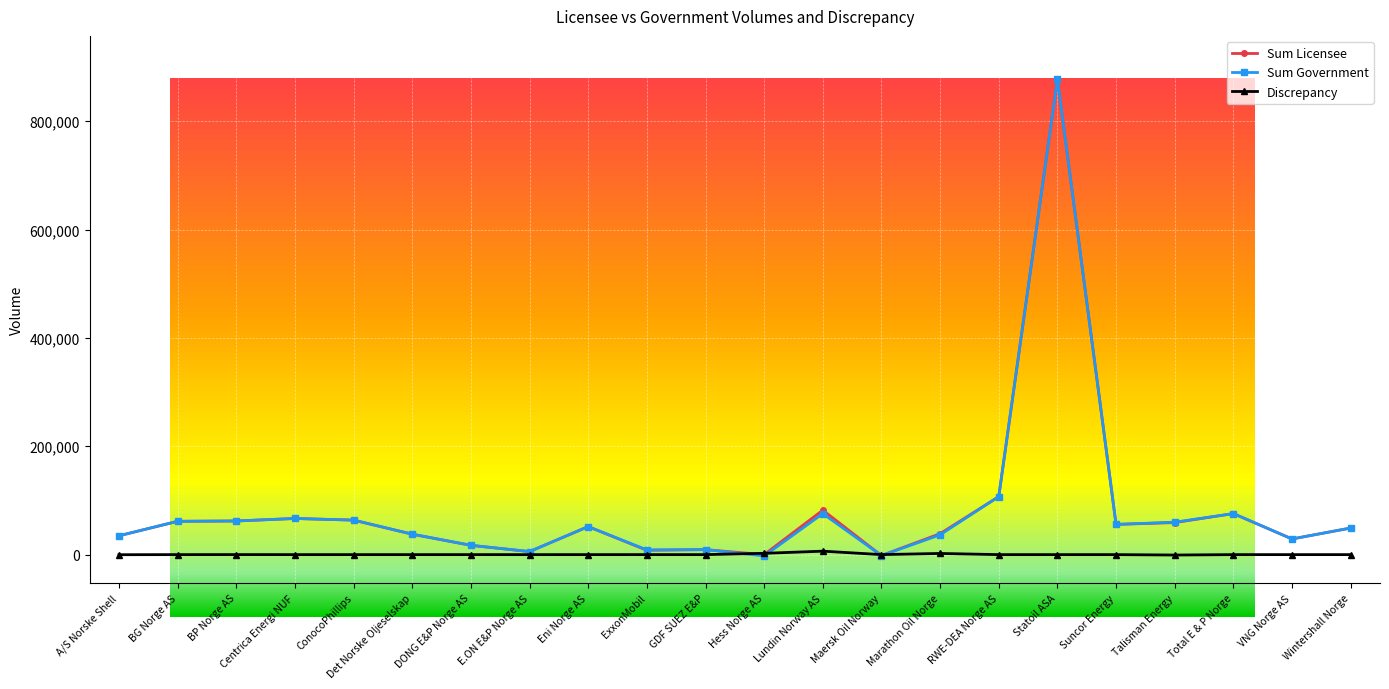

What are all the series names shown in the legend?

Sum Licensee, Sum Government, Discrepancy